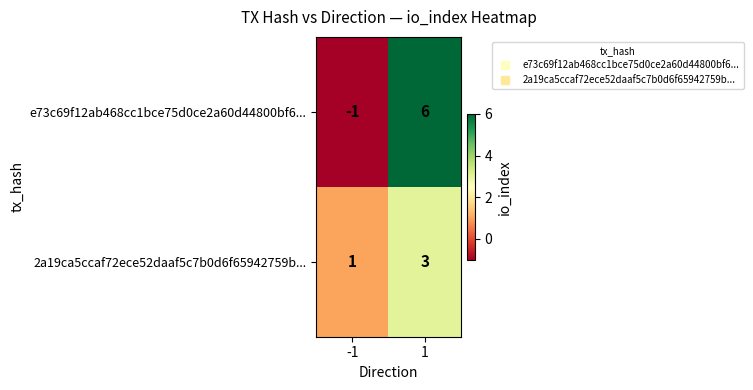

Reading left to right, what are all the values shown in this chart?

e73c69f12ab468cc1bce75d0ce2a60d44800bf6...: -1=-1	1=6
2a19ca5ccaf72ece52daaf5c7b0d6f65942759b...: -1=1	1=3